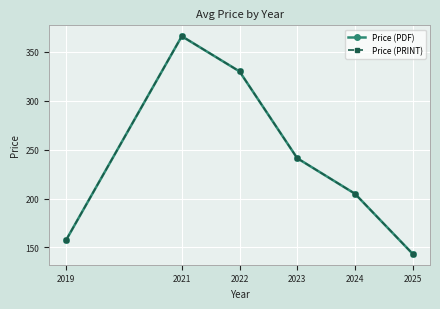

Does the chart have visible grid lines?

Yes